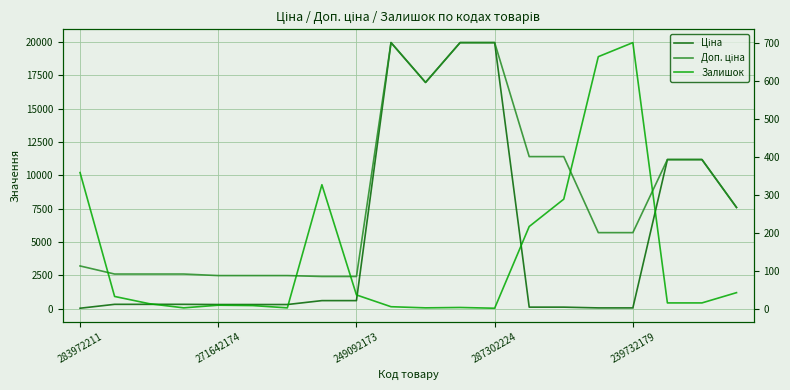

True or false: Доп. ціна has a value of 1551.8 at 5.

False